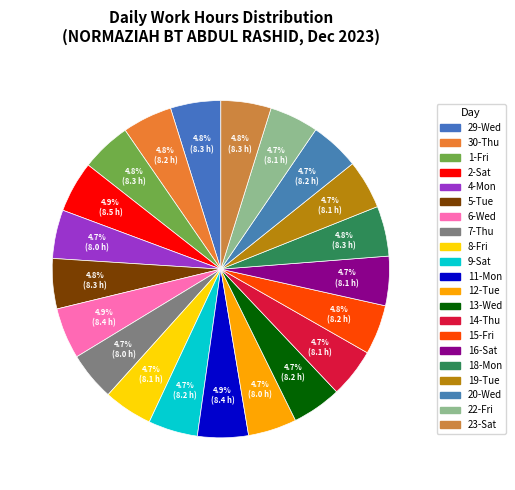

The 4-Mon slice represents 11% of the pie. True or false?

False